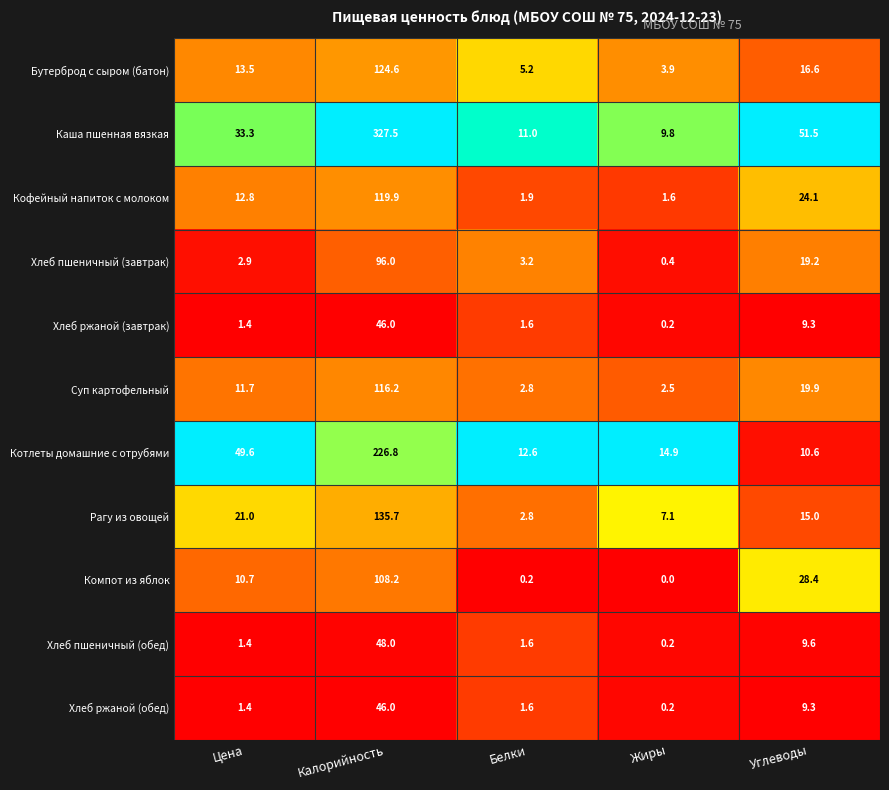

At which category does the chart reach its peak across all series?

Калорийность